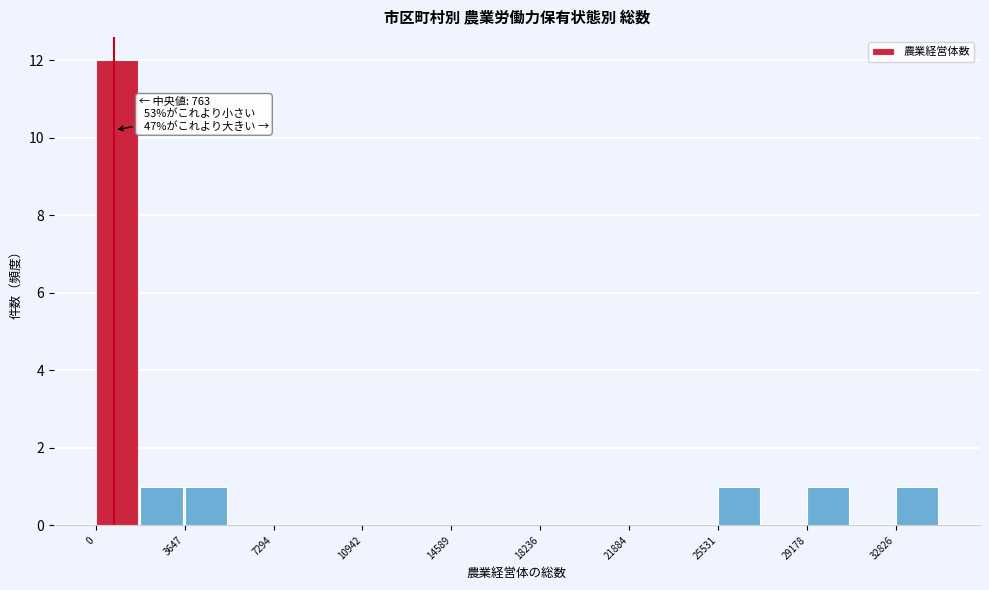

Around what value on the x-axis is the tallest bar? Give the approximate position of its centre, as read against the axis.

1000